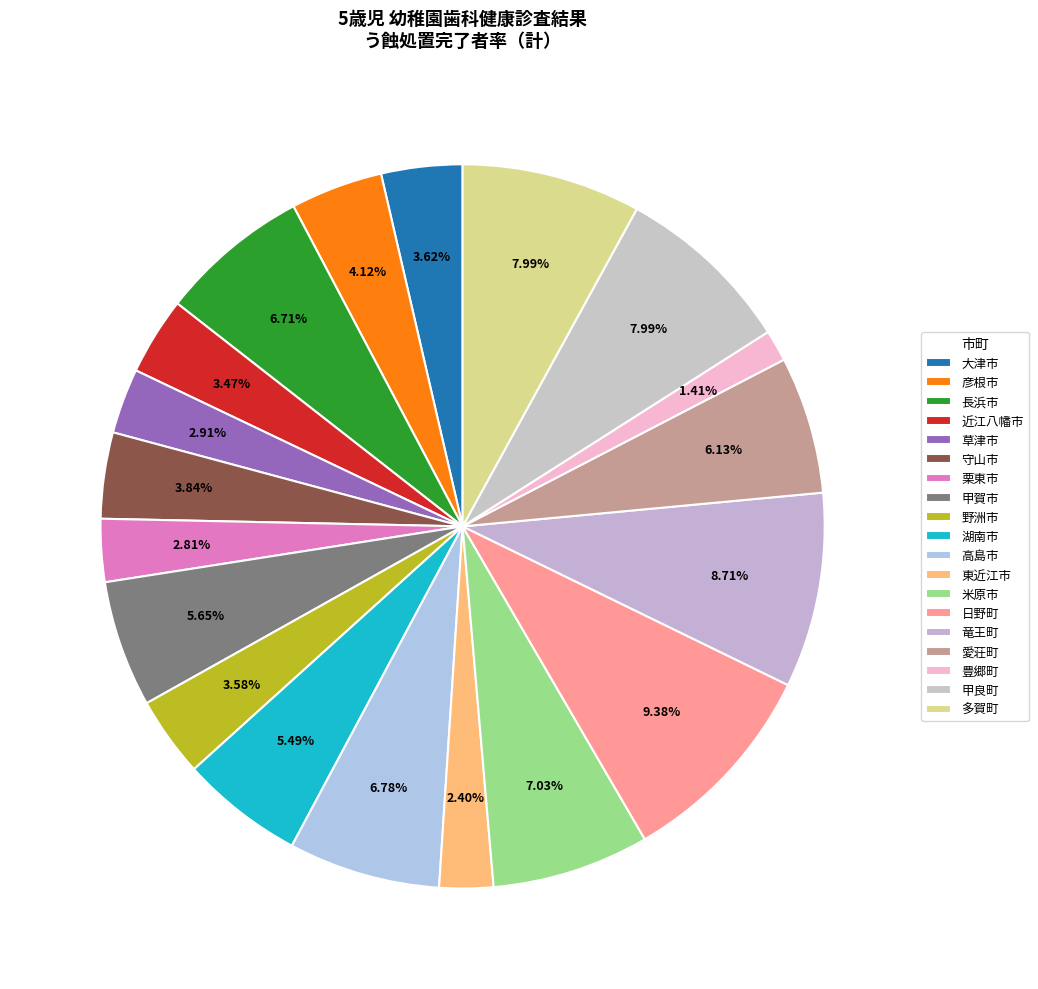

Count the number of slices in the pie.

19